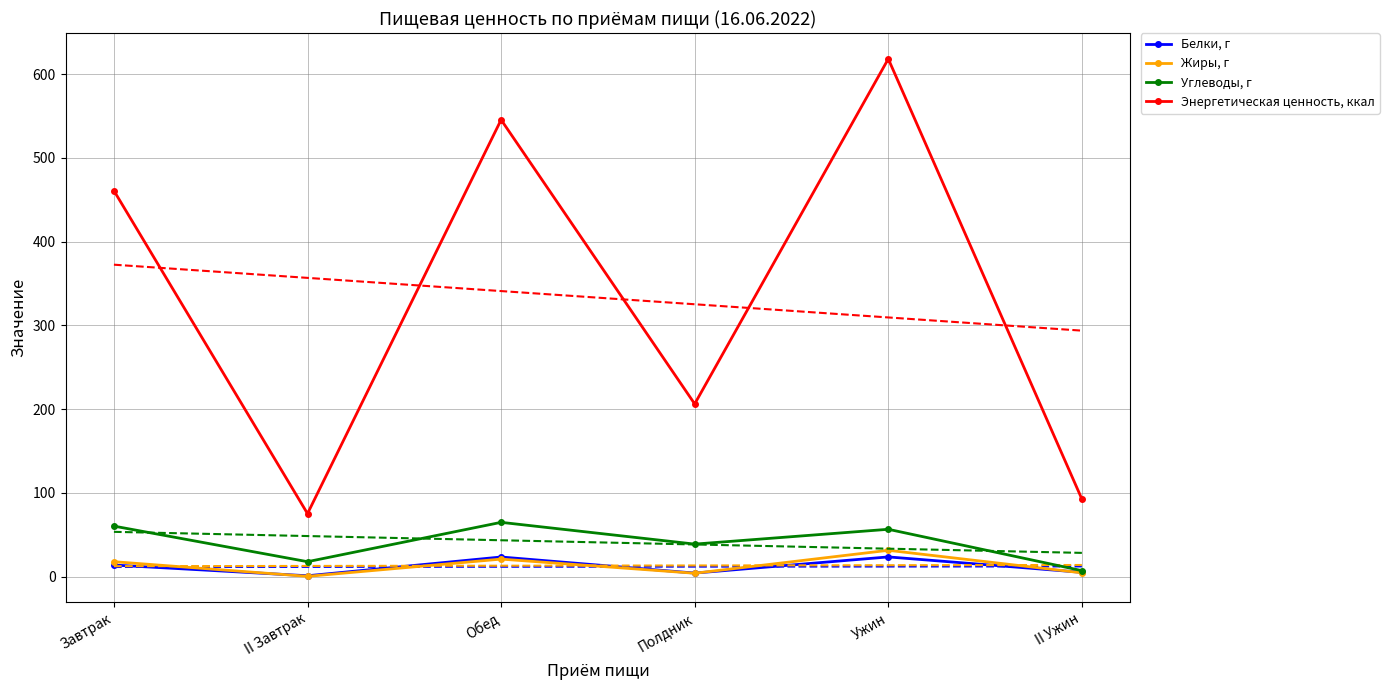

At which category does Углеводы, г reach its first local valley?

II Завтрак